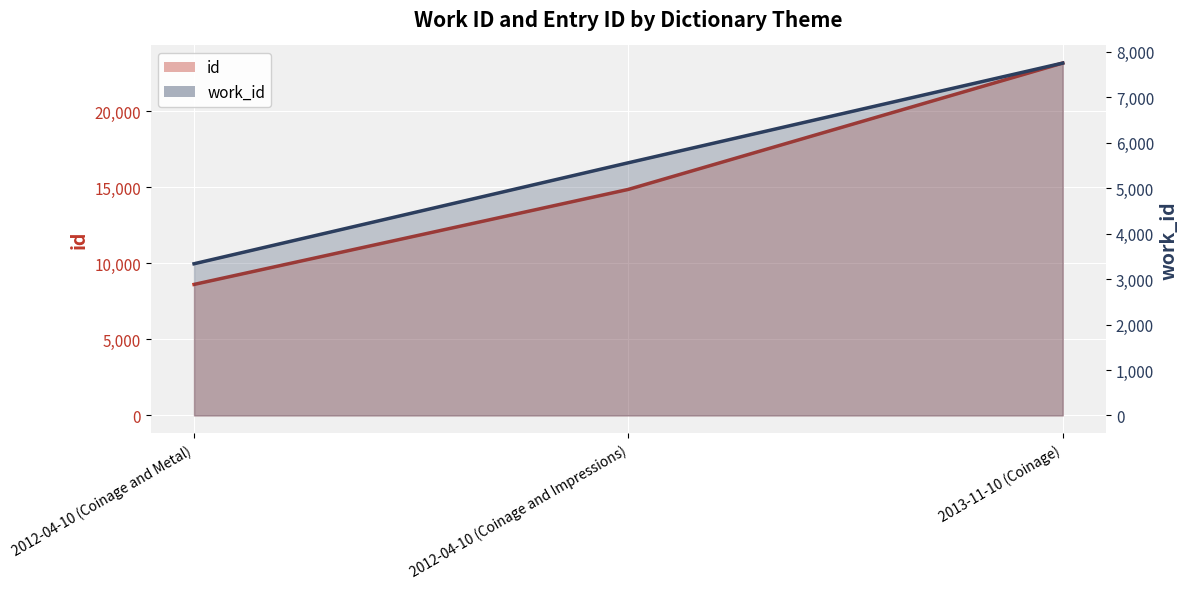

At which label is work_id closest to 5544?

2012-04-10 (Coinage and Impressions)